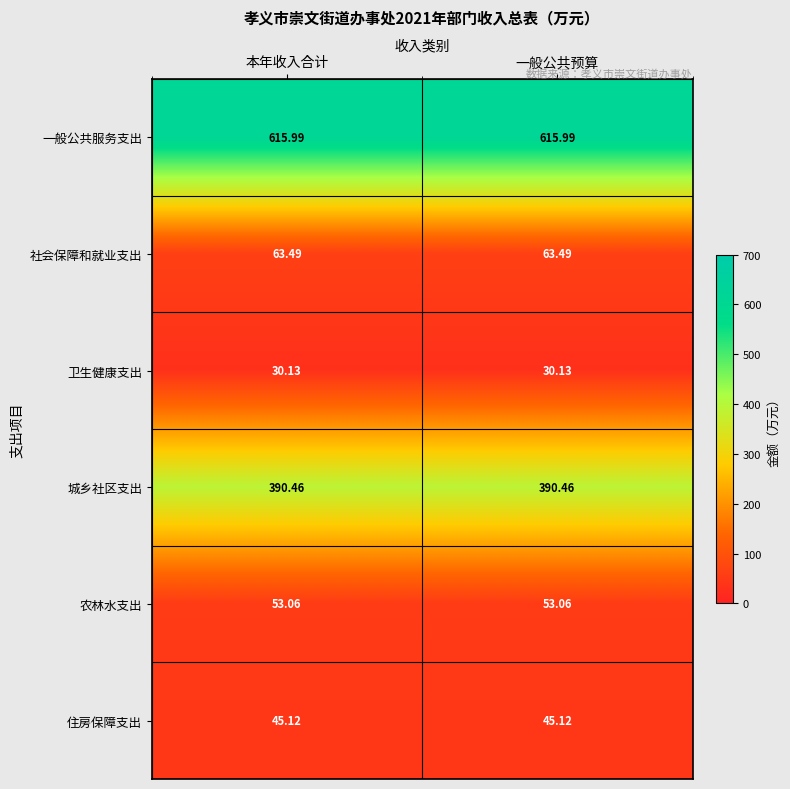

Rank the series by their maximum value, from highest to lowest.

一般公共服务支出, 城乡社区支出, 社会保障和就业支出, 农林水支出, 住房保障支出, 卫生健康支出